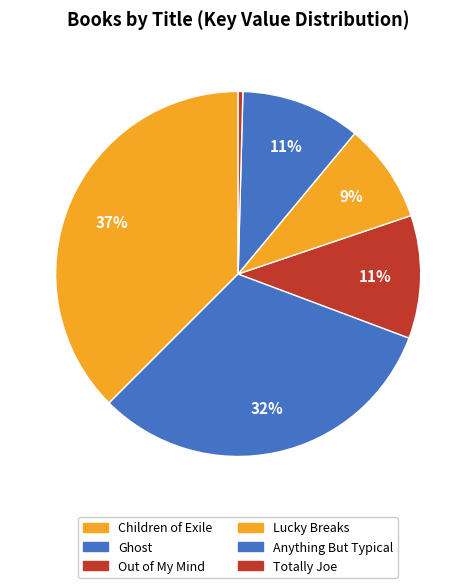

What is the change in value from Children of Exile to Ghost?

-25034067